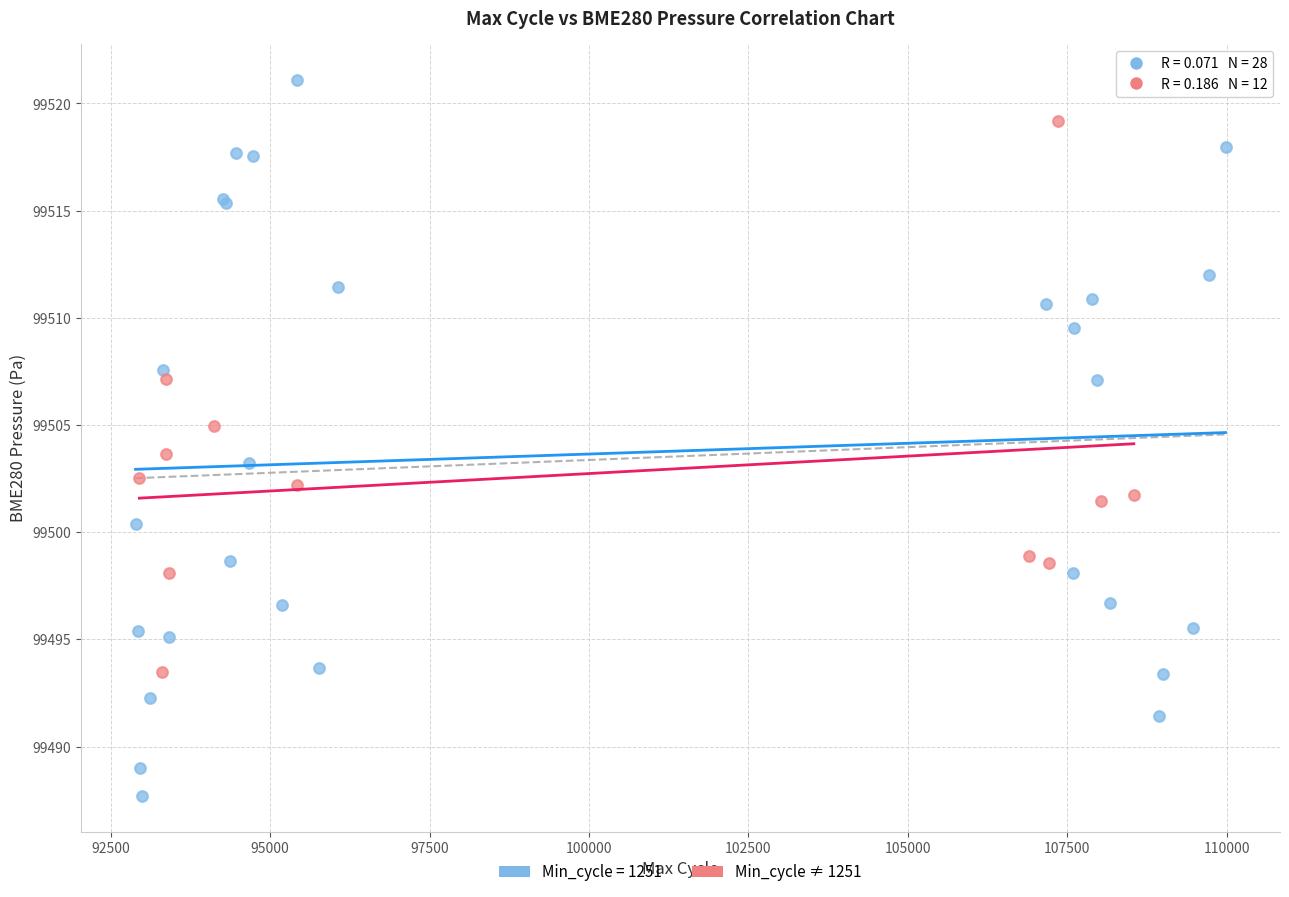

Which series has the widest spread of Y values?

Min_cycle = 1251